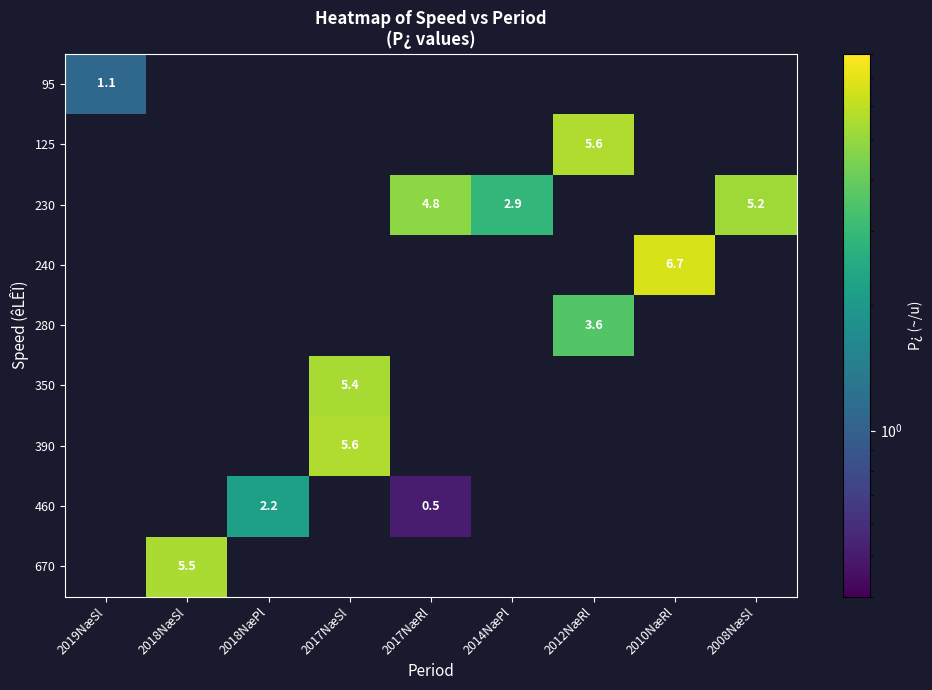

What is the smallest value displayed?

0.5